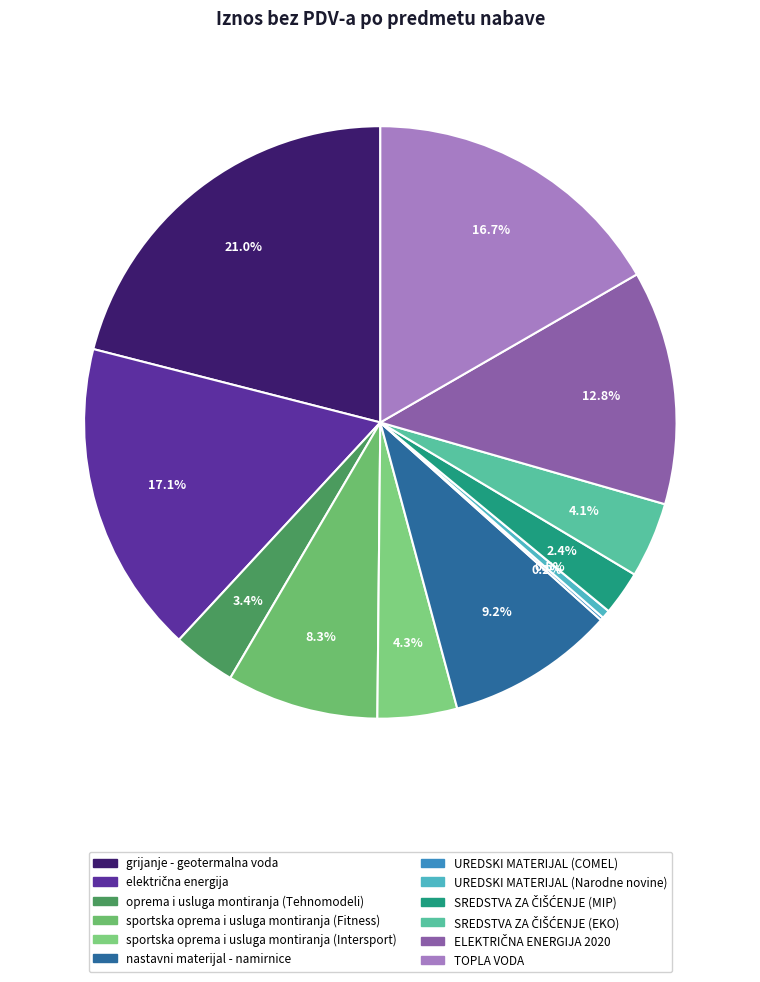

Rank the categories by value from lowest to highest.

UREDSKI MATERIJAL (COMEL), UREDSKI MATERIJAL (Narodne novine), SREDSTVA ZA ČIŠĆENJE (MIP), oprema i usluga montiranja (Tehnomodeli), SREDSTVA ZA ČIŠĆENJE (EKO), sportska oprema i usluga montiranja (Intersport), sportska oprema i usluga montiranja (Fitness), nastavni materijal - namirnice, ELEKTRIČNA ENERGIJA 2020, TOPLA VODA, električna energija, grijanje - geotermalna voda